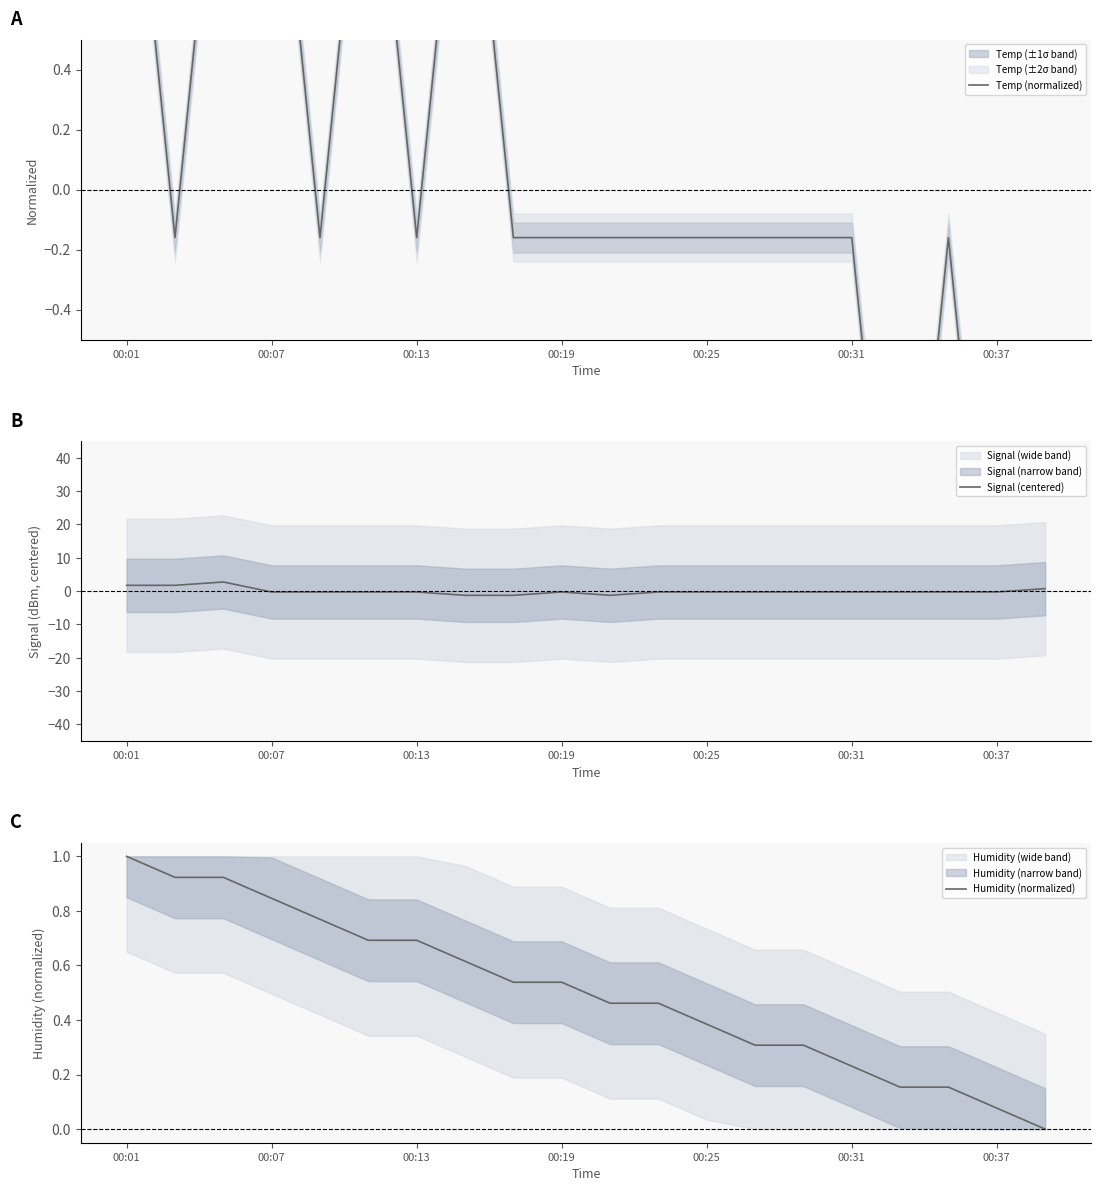

How many positive values does the Temp (normalized) series have?

5